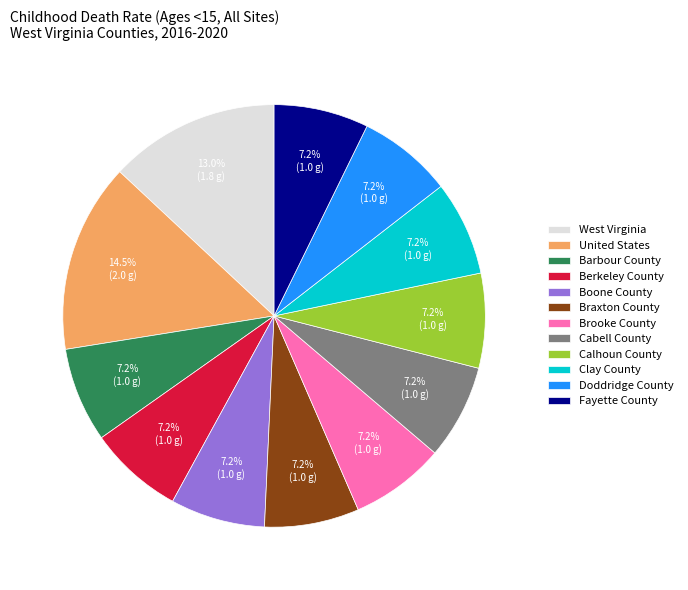

What is the largest slice in the pie chart?

United States